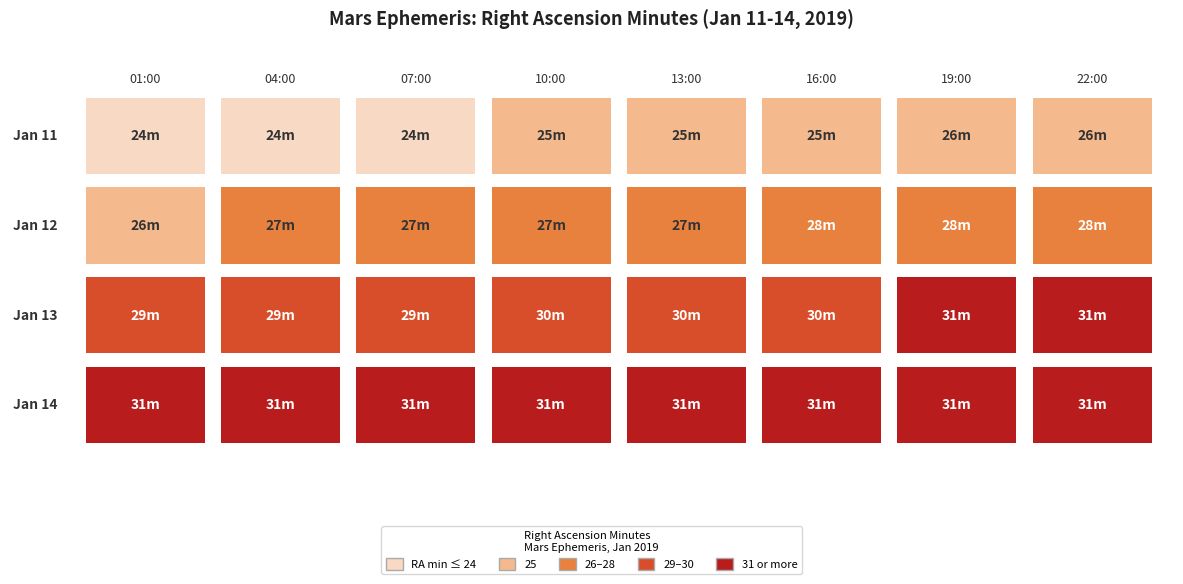

Which series changed the most between 6 and 7?

Jan 11